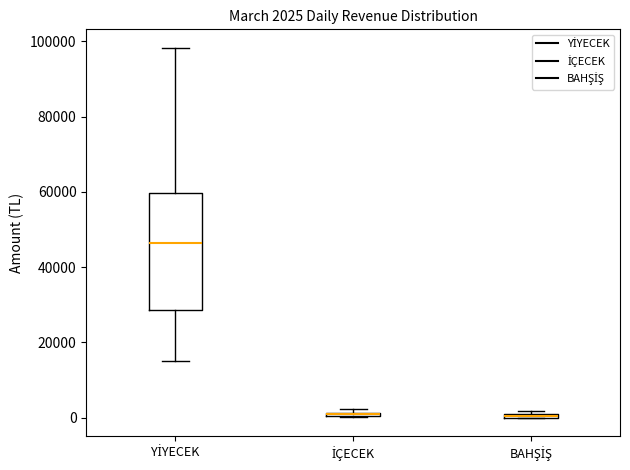

Which box is the tallest, from its lower edge to its upper edge?

YİYECEK